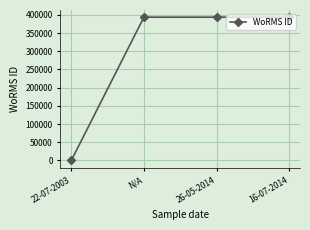

The value at 26-05-2014 is 393616. True or false?

True